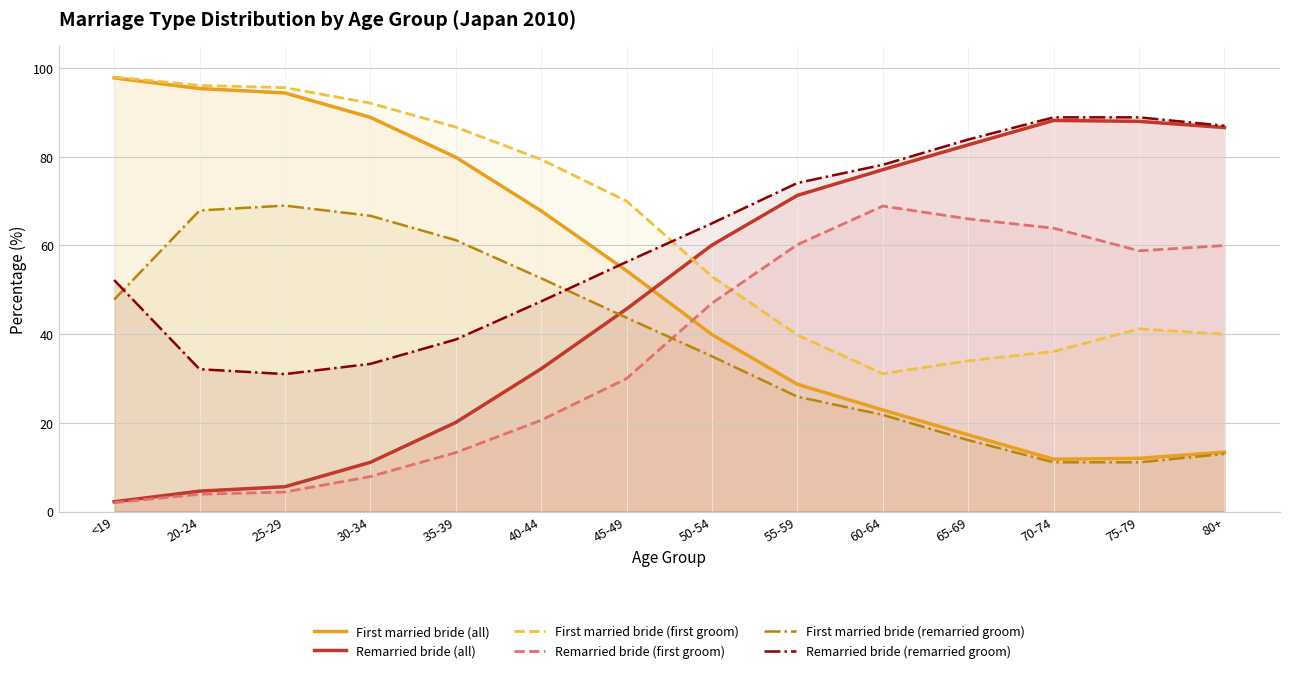

True or false: First married bride (all) and First married bride (first groom) cross at least once.

False